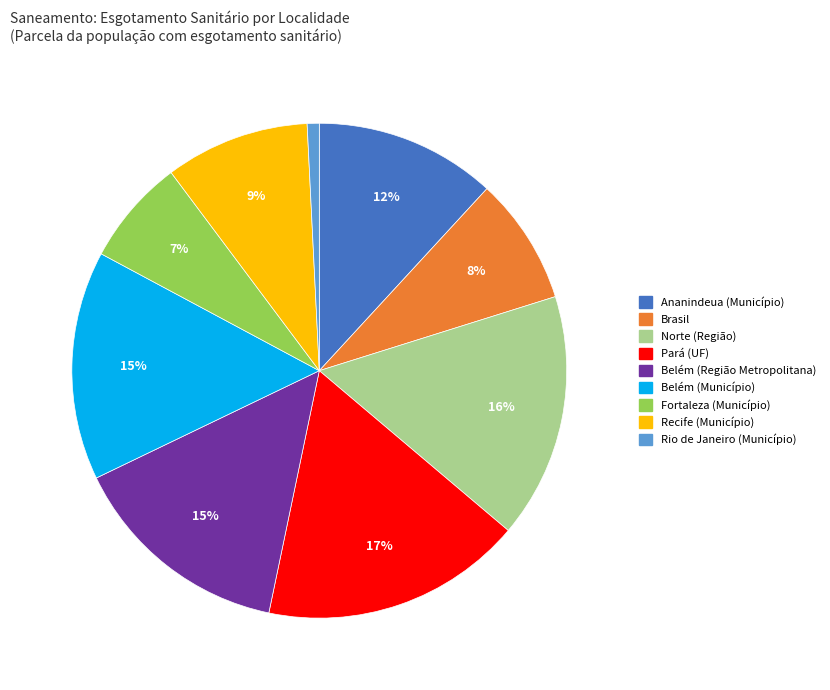

Is there any slice that represents more than half of the pie?

No